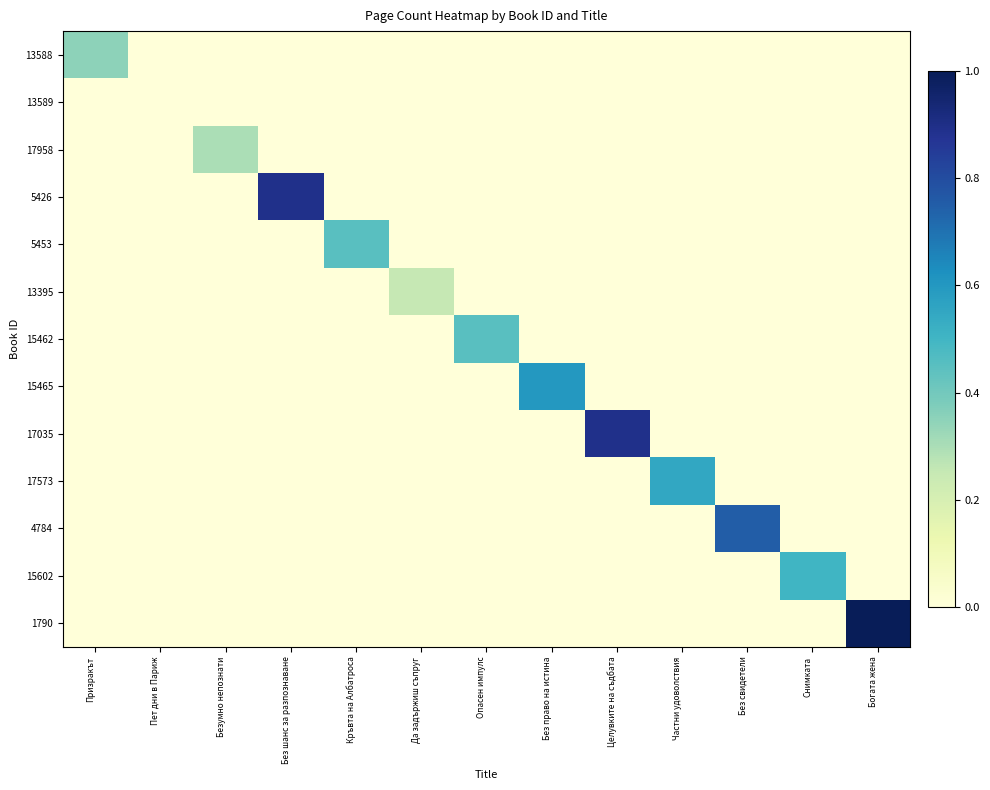

Reading left to right, transcribe all the data shown in this chart.

13588: Призракът=0.3	Пет дни в Париж=0.0	Безумно непознати=0.0	Без шанс за разпознаване=0.0	Кръвта на Албатроса=0.0	Да задържиш съпруг=0.0	Опасен импулс=0.0	Без право на истина=0.0	Целувките на съдбата=0.0	Частни удоволствия=0.0	Без свидетели=0.0	Снимката=0.0	Богата жена=0.0
13589: Призракът=0.0	Пет дни в Париж=0.0	Безумно непознати=0.0	Без шанс за разпознаване=0.0	Кръвта на Албатроса=0.0	Да задържиш съпруг=0.0	Опасен импулс=0.0	Без право на истина=0.0	Целувките на съдбата=0.0	Частни удоволствия=0.0	Без свидетели=0.0	Снимката=0.0	Богата жена=0.0
17958: Призракът=0.0	Пет дни в Париж=0.0	Безумно непознати=0.3	Без шанс за разпознаване=0.0	Кръвта на Албатроса=0.0	Да задържиш съпруг=0.0	Опасен импулс=0.0	Без право на истина=0.0	Целувките на съдбата=0.0	Частни удоволствия=0.0	Без свидетели=0.0	Снимката=0.0	Богата жена=0.0
5426: Призракът=0.0	Пет дни в Париж=0.0	Безумно непознати=0.0	Без шанс за разпознаване=0.9	Кръвта на Албатроса=0.0	Да задържиш съпруг=0.0	Опасен импулс=0.0	Без право на истина=0.0	Целувките на съдбата=0.0	Частни удоволствия=0.0	Без свидетели=0.0	Снимката=0.0	Богата жена=0.0
5453: Призракът=0.0	Пет дни в Париж=0.0	Безумно непознати=0.0	Без шанс за разпознаване=0.0	Кръвта на Албатроса=0.5	Да задържиш съпруг=0.0	Опасен импулс=0.0	Без право на истина=0.0	Целувките на съдбата=0.0	Частни удоволствия=0.0	Без свидетели=0.0	Снимката=0.0	Богата жена=0.0
13395: Призракът=0.0	Пет дни в Париж=0.0	Безумно непознати=0.0	Без шанс за разпознаване=0.0	Кръвта на Албатроса=0.0	Да задържиш съпруг=0.2	Опасен импулс=0.0	Без право на истина=0.0	Целувките на съдбата=0.0	Частни удоволствия=0.0	Без свидетели=0.0	Снимката=0.0	Богата жена=0.0
15462: Призракът=0.0	Пет дни в Париж=0.0	Безумно непознати=0.0	Без шанс за разпознаване=0.0	Кръвта на Албатроса=0.0	Да задържиш съпруг=0.0	Опасен импулс=0.5	Без право на истина=0.0	Целувките на съдбата=0.0	Частни удоволствия=0.0	Без свидетели=0.0	Снимката=0.0	Богата жена=0.0
15465: Призракът=0.0	Пет дни в Париж=0.0	Безумно непознати=0.0	Без шанс за разпознаване=0.0	Кръвта на Албатроса=0.0	Да задържиш съпруг=0.0	Опасен импулс=0.0	Без право на истина=0.6	Целувките на съдбата=0.0	Частни удоволствия=0.0	Без свидетели=0.0	Снимката=0.0	Богата жена=0.0
17035: Призракът=0.0	Пет дни в Париж=0.0	Безумно непознати=0.0	Без шанс за разпознаване=0.0	Кръвта на Албатроса=0.0	Да задържиш съпруг=0.0	Опасен импулс=0.0	Без право на истина=0.0	Целувките на съдбата=0.9	Частни удоволствия=0.0	Без свидетели=0.0	Снимката=0.0	Богата жена=0.0
17573: Призракът=0.0	Пет дни в Париж=0.0	Безумно непознати=0.0	Без шанс за разпознаване=0.0	Кръвта на Албатроса=0.0	Да задържиш съпруг=0.0	Опасен импулс=0.0	Без право на истина=0.0	Целувките на съдбата=0.0	Частни удоволствия=0.6	Без свидетели=0.0	Снимката=0.0	Богата жена=0.0
4784: Призракът=0.0	Пет дни в Париж=0.0	Безумно непознати=0.0	Без шанс за разпознаване=0.0	Кръвта на Албатроса=0.0	Да задържиш съпруг=0.0	Опасен импулс=0.0	Без право на истина=0.0	Целувките на съдбата=0.0	Частни удоволствия=0.0	Без свидетели=0.8	Снимката=0.0	Богата жена=0.0
15602: Призракът=0.0	Пет дни в Париж=0.0	Безумно непознати=0.0	Без шанс за разпознаване=0.0	Кръвта на Албатроса=0.0	Да задържиш съпруг=0.0	Опасен импулс=0.0	Без право на истина=0.0	Целувките на съдбата=0.0	Частни удоволствия=0.0	Без свидетели=0.0	Снимката=0.5	Богата жена=0.0
1790: Призракът=0.0	Пет дни в Париж=0.0	Безумно непознати=0.0	Без шанс за разпознаване=0.0	Кръвта на Албатроса=0.0	Да задържиш съпруг=0.0	Опасен импулс=0.0	Без право на истина=0.0	Целувките на съдбата=0.0	Частни удоволствия=0.0	Без свидетели=0.0	Снимката=0.0	Богата жена=1.0